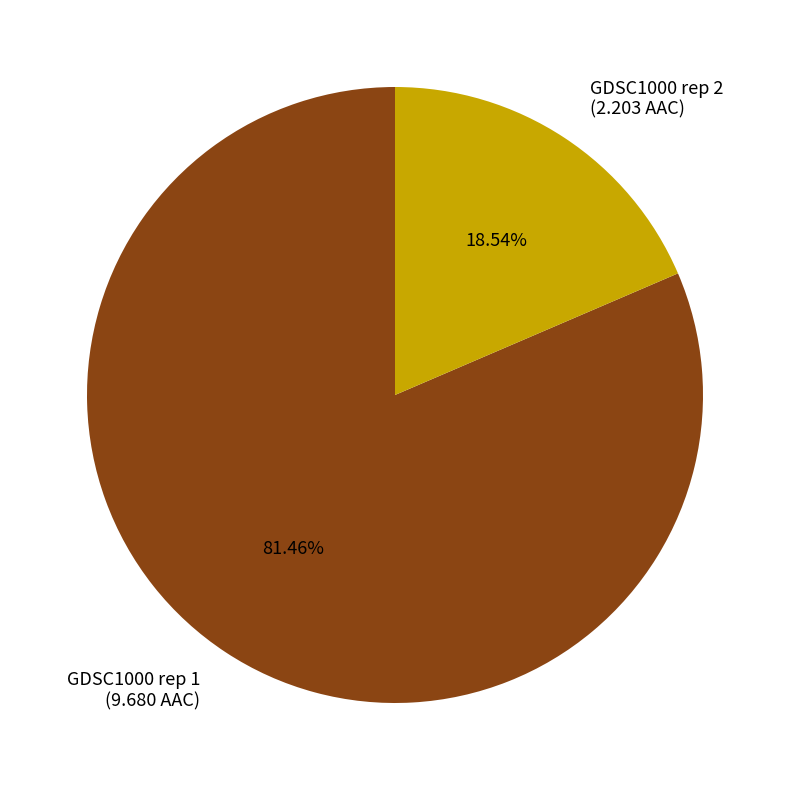

To the nearest percent, what is the combined percentage of GDSC1000 rep 2 and GDSC1000 rep 1?

100%